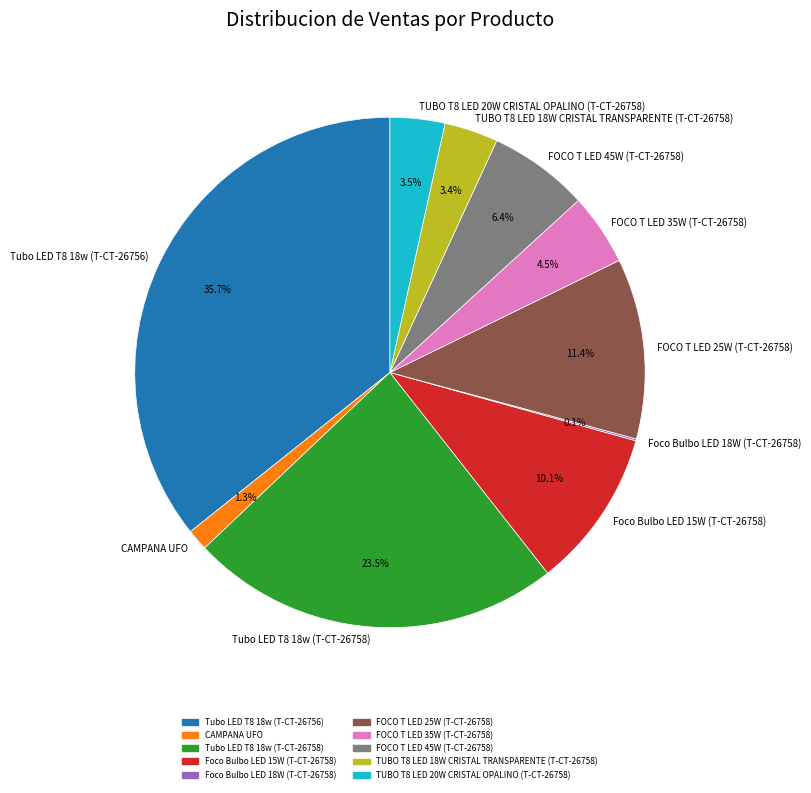

What is the total percentage of Foco Bulbo LED 15W (T-CT-26758) and FOCO T LED 35W (T-CT-26758)?

14.6%